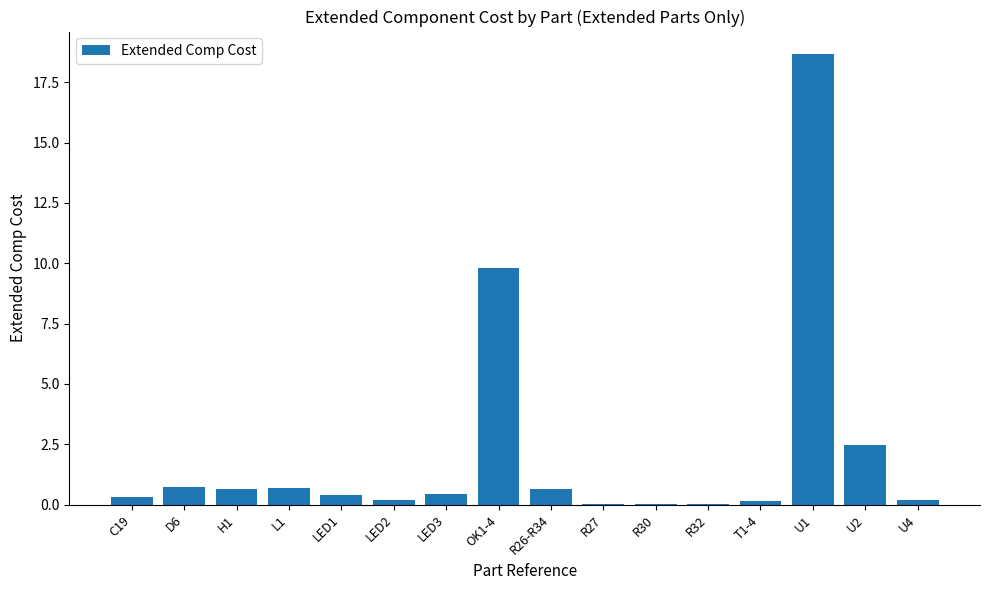

What is the maximum value shown in the chart?

18.7